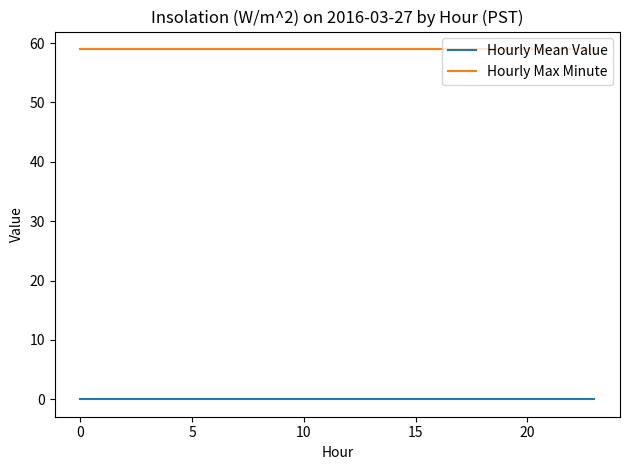

List the series in order of their overall mean, lowest first.

Hourly Mean Value, Hourly Max Minute